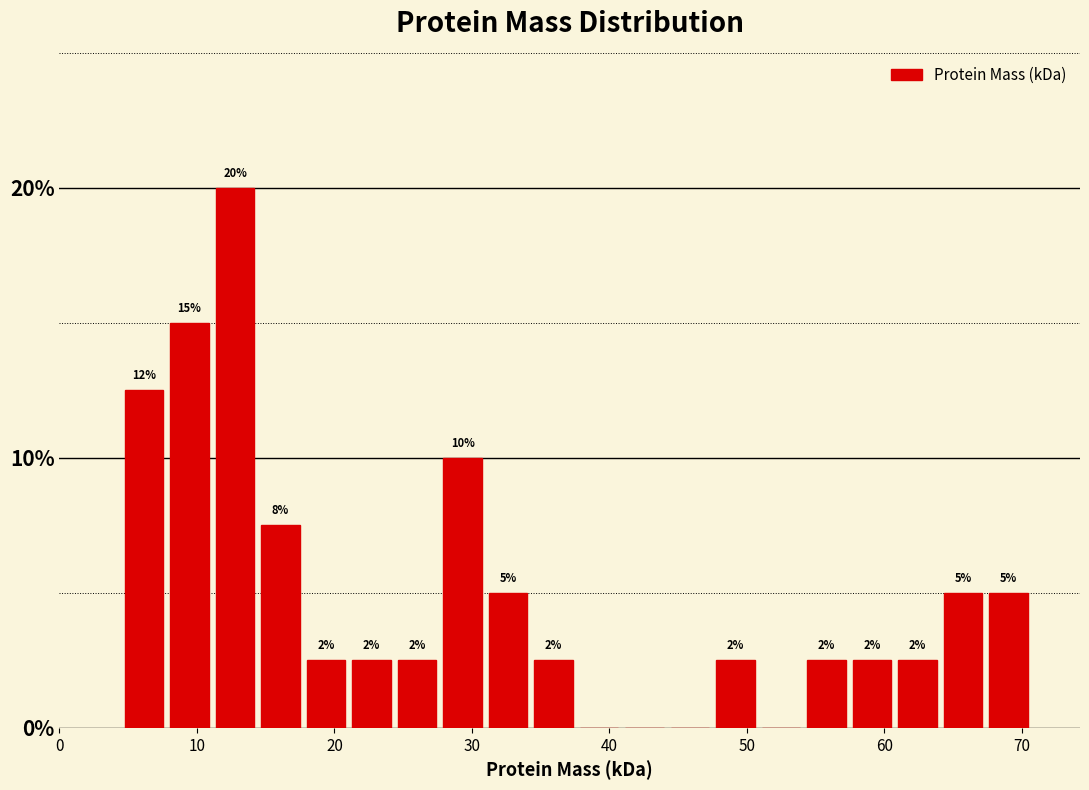

Read against the x-axis, roughly where is the centre of the tallest bar?

13